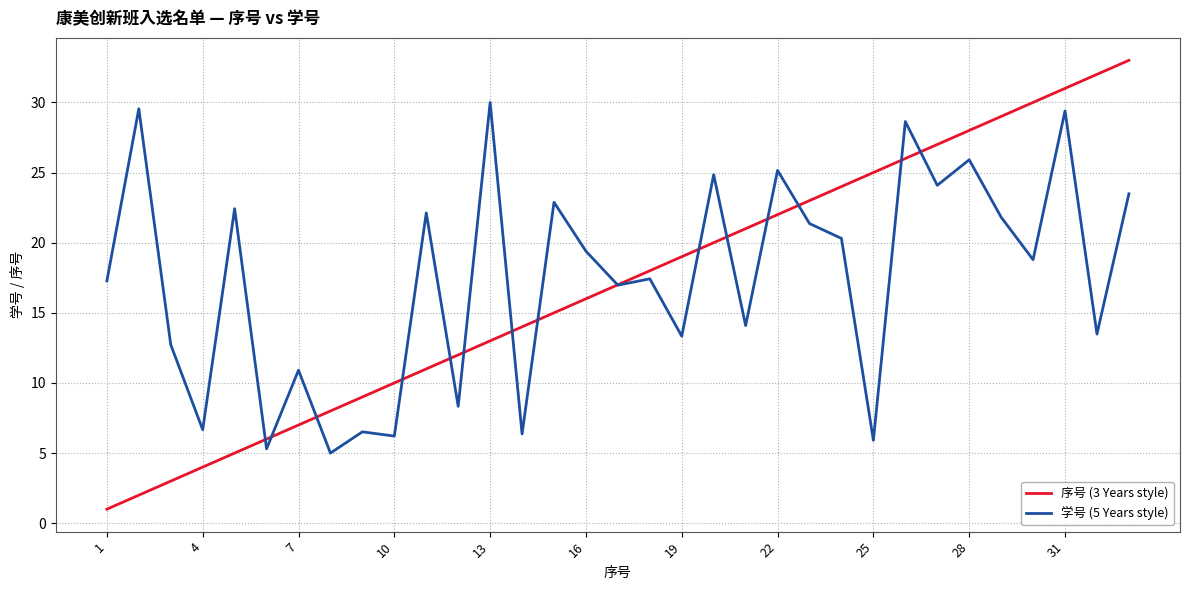

Rank the series by their maximum value, from highest to lowest.

序号 (3 Years style), 学号 (5 Years style)